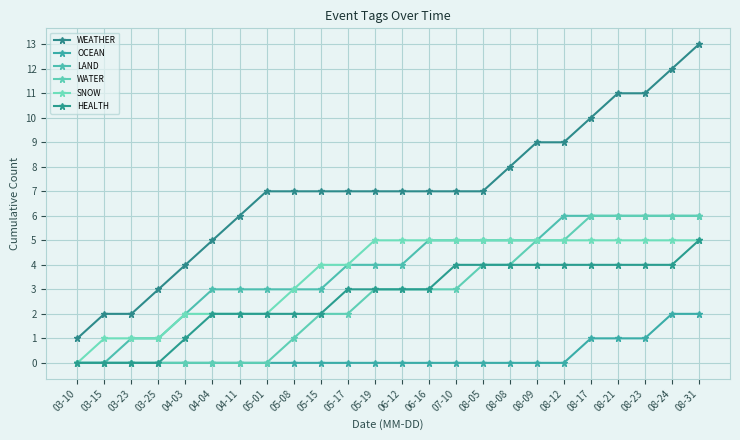

What is the total value across all series at 08-21?

33